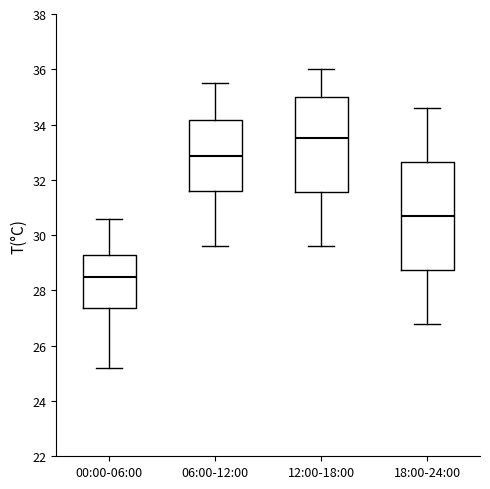

Reading left to right, transcribe this box plot: for each box, give where its median line is, the range the box spans, and where its two whiskers end, as read against the y-axis. The values are not printed on the chart, so give them approximately, as read against the axis.

00:00-06:00: median 28.4, box 27.4 to 29.2, whiskers 25.2 to 30.6
06:00-12:00: median 32.8, box 31.6 to 34.2, whiskers 29.6 to 35.6
12:00-18:00: median 33.6, box 31.6 to 35.0, whiskers 29.6 to 36.0
18:00-24:00: median 30.8, box 28.8 to 32.6, whiskers 26.8 to 34.6